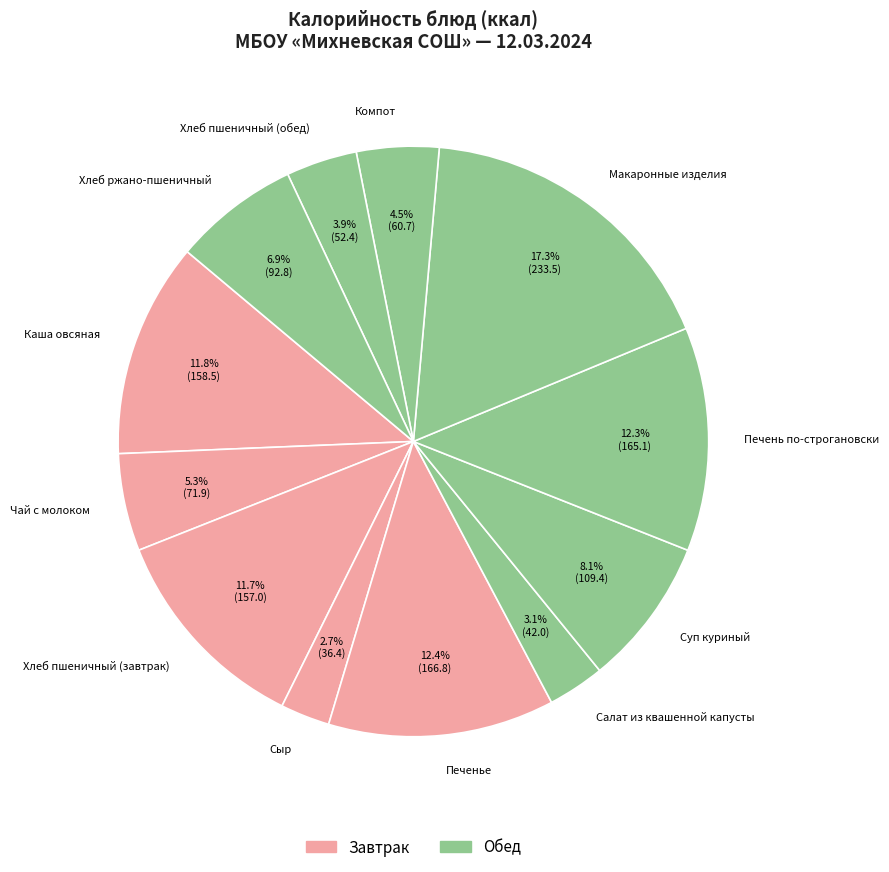

Is there any slice that represents more than half of the pie?

No